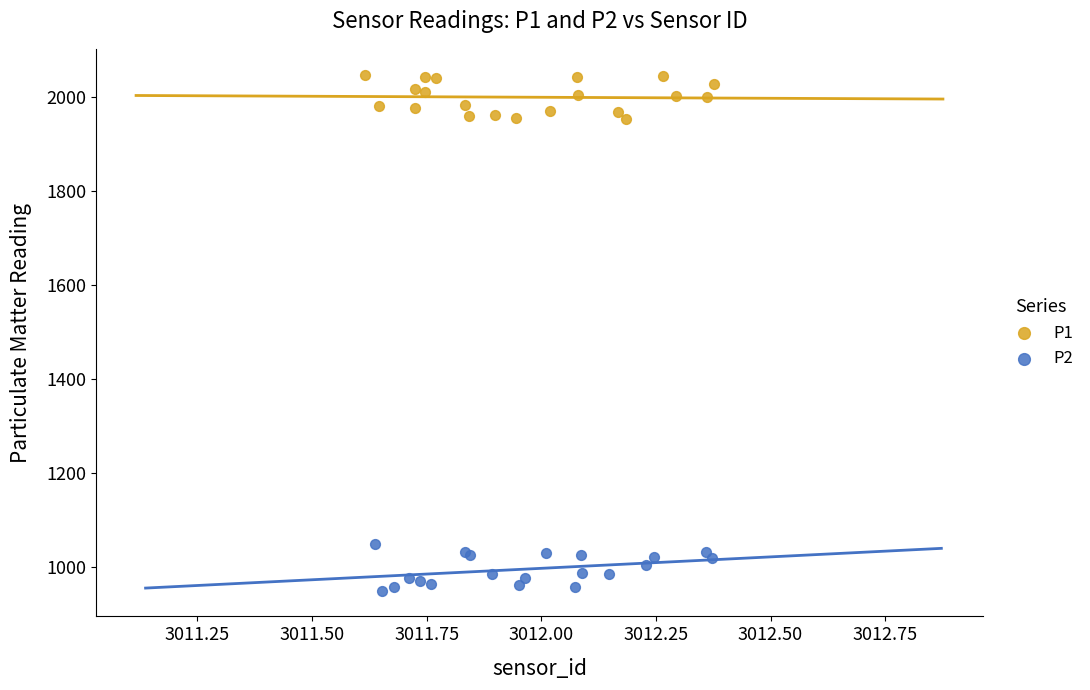

Which series reaches the minimum Y coordinate?

P2